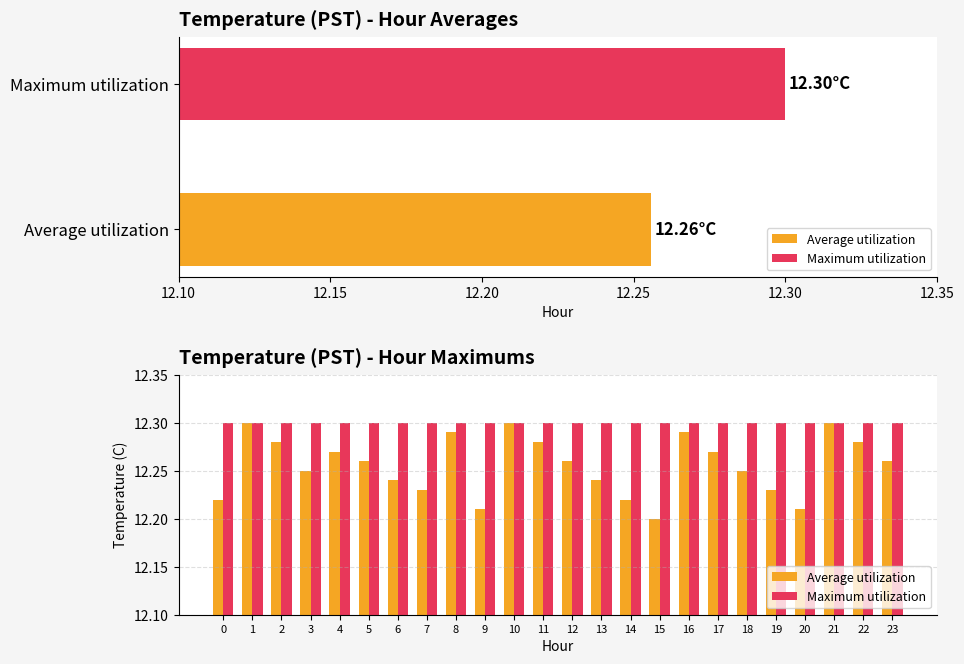

Does the chart contain stacked bars?

No